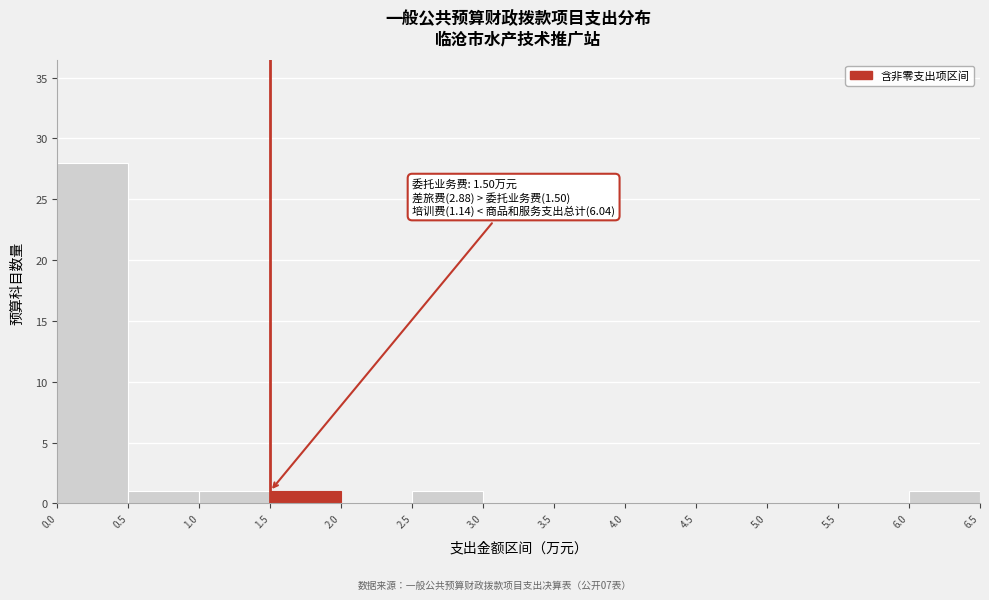

Which range on the x-axis has the tallest bar?

0.0 to 0.5